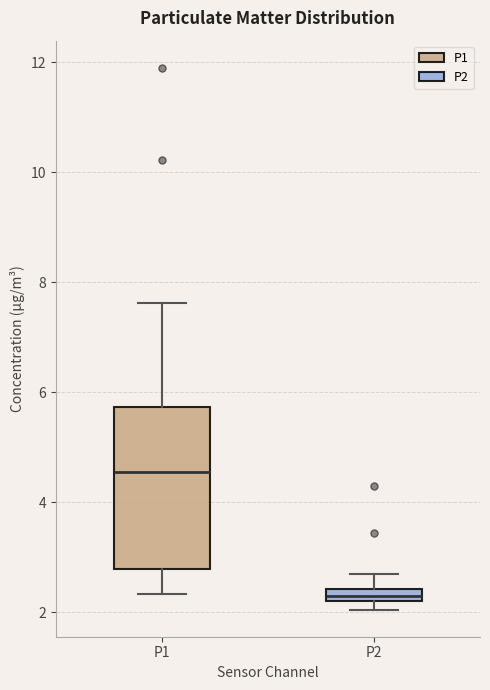

Which box has the highest median line?

P1